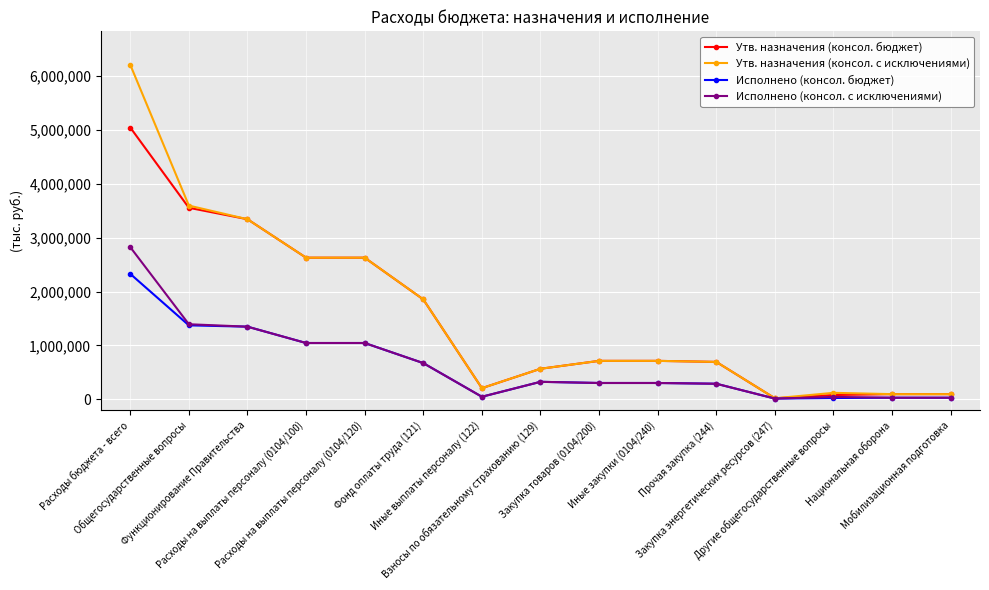

Which series has the largest range (max minus min)?

Утв. назначения (консол. с исключениями)